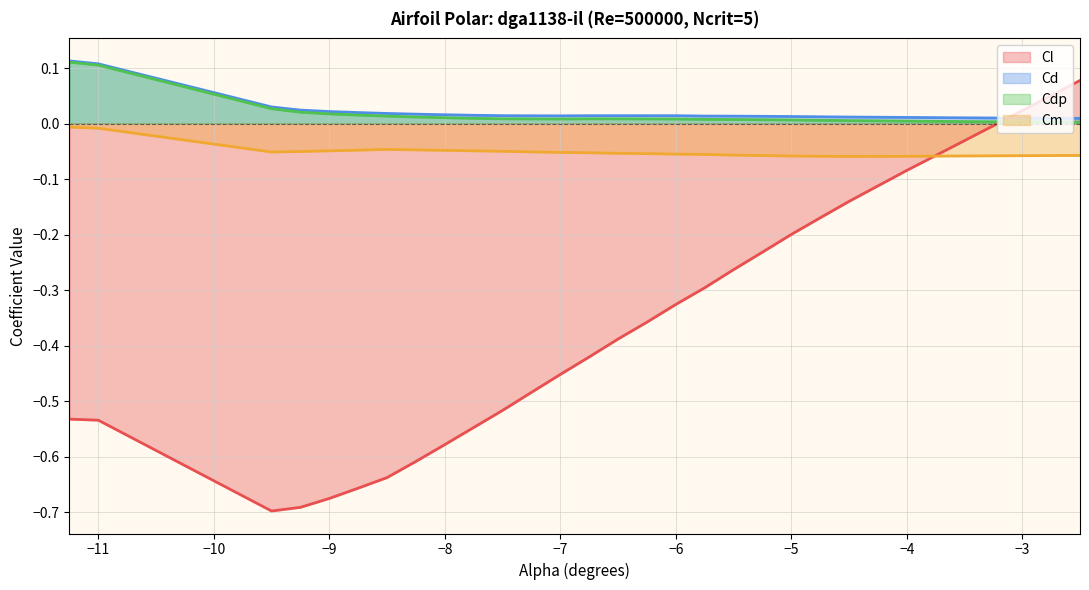

Which series changed the most between -6.75 and -5.25?

Cl